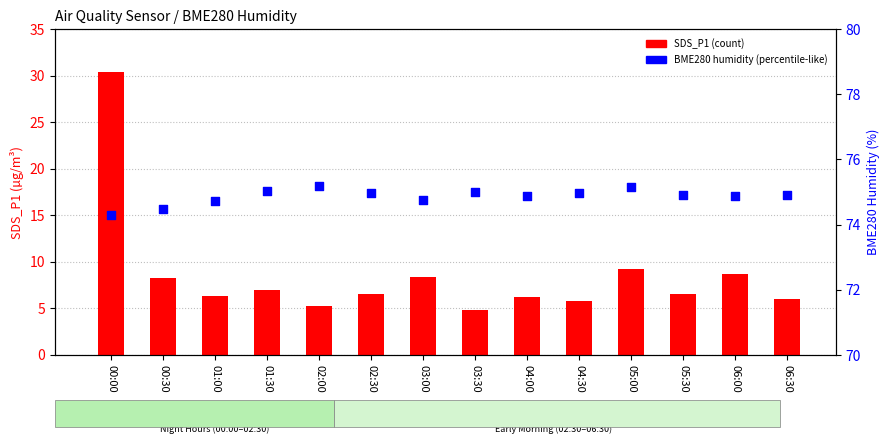

At which category is the sum across all series the highest?

00:00